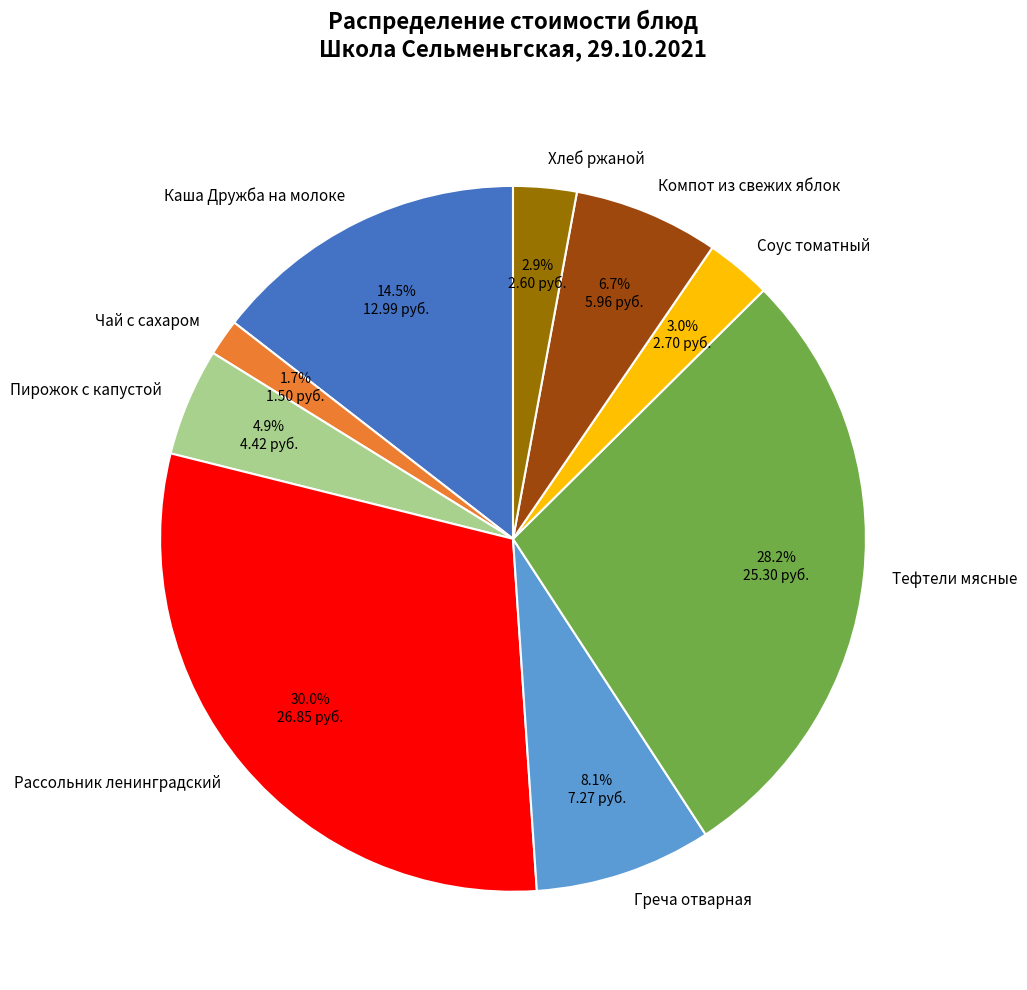

Which category has the smallest portion of the pie?

Чай с сахаром